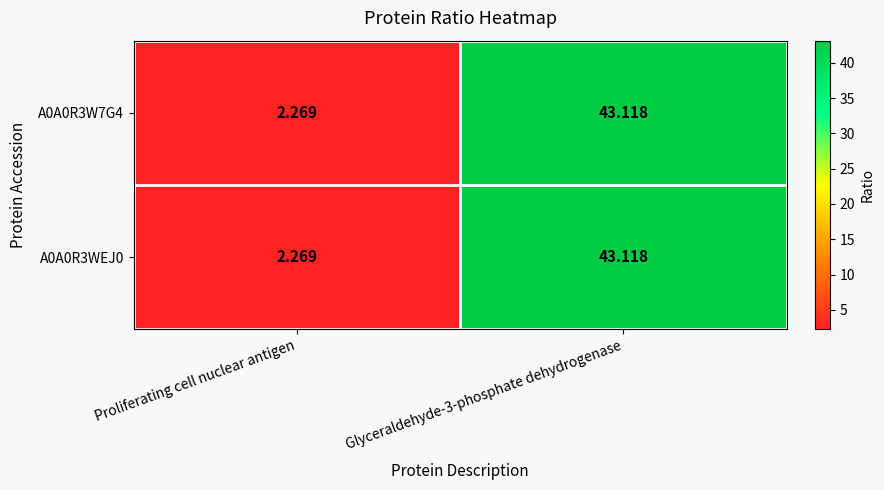

Which category has the lowest value in the A0A0R3W7G4 series?

Proliferating cell nuclear antigen